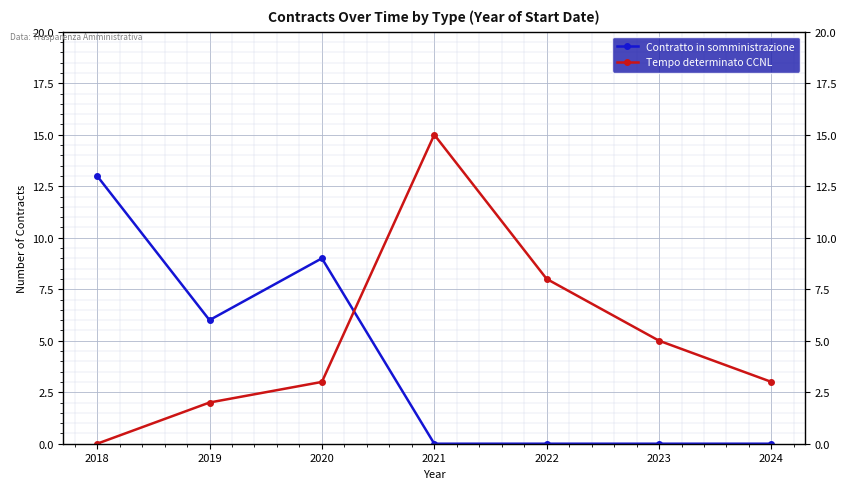

At which category is the sum across all series the highest?

2021